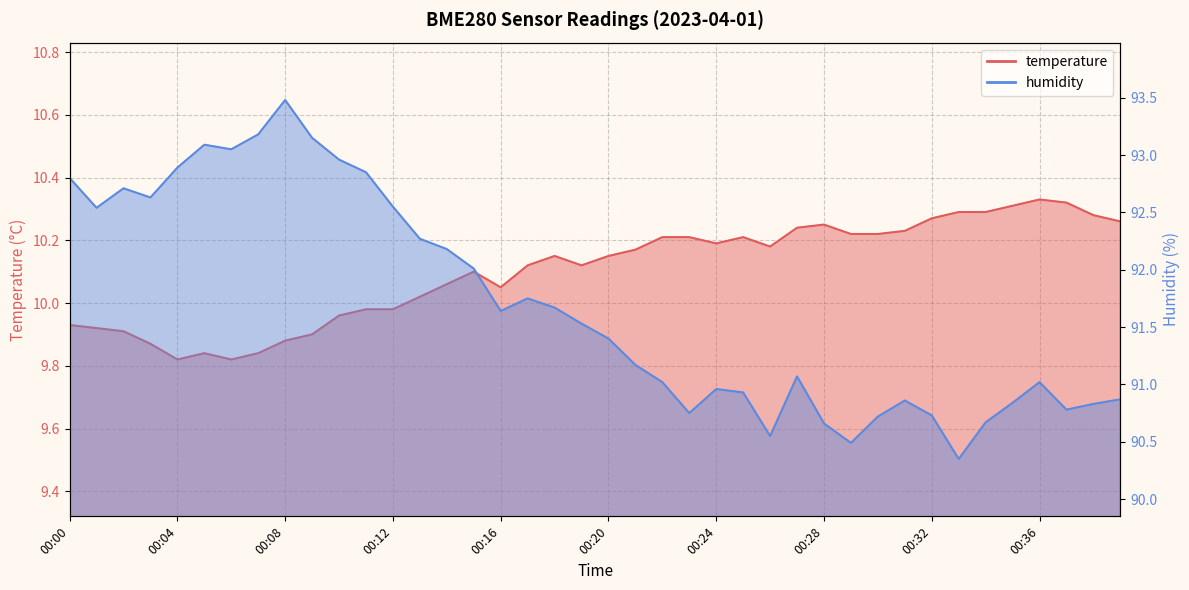

What is the sum of all temperature values?

404.1